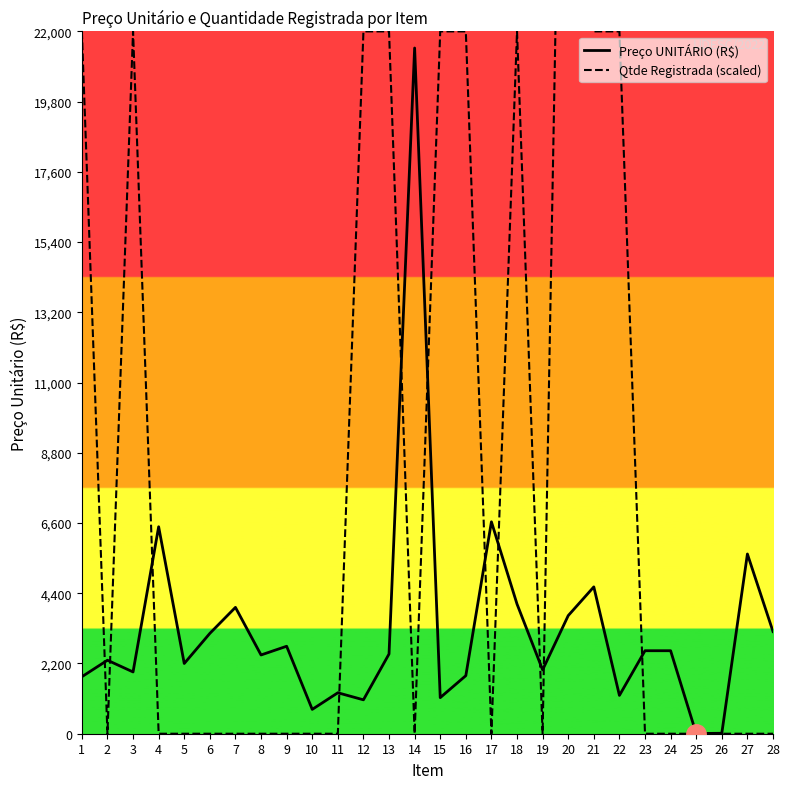

Between 7 and 11, which series saw the biggest shift?

Preço UNITÁRIO (R$)